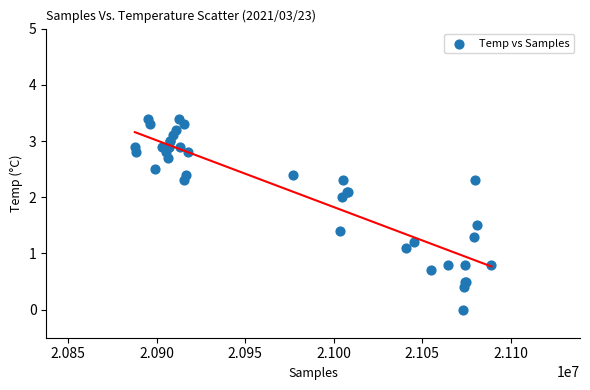

What Y value in the scatter plot is closest to 1?

1.1